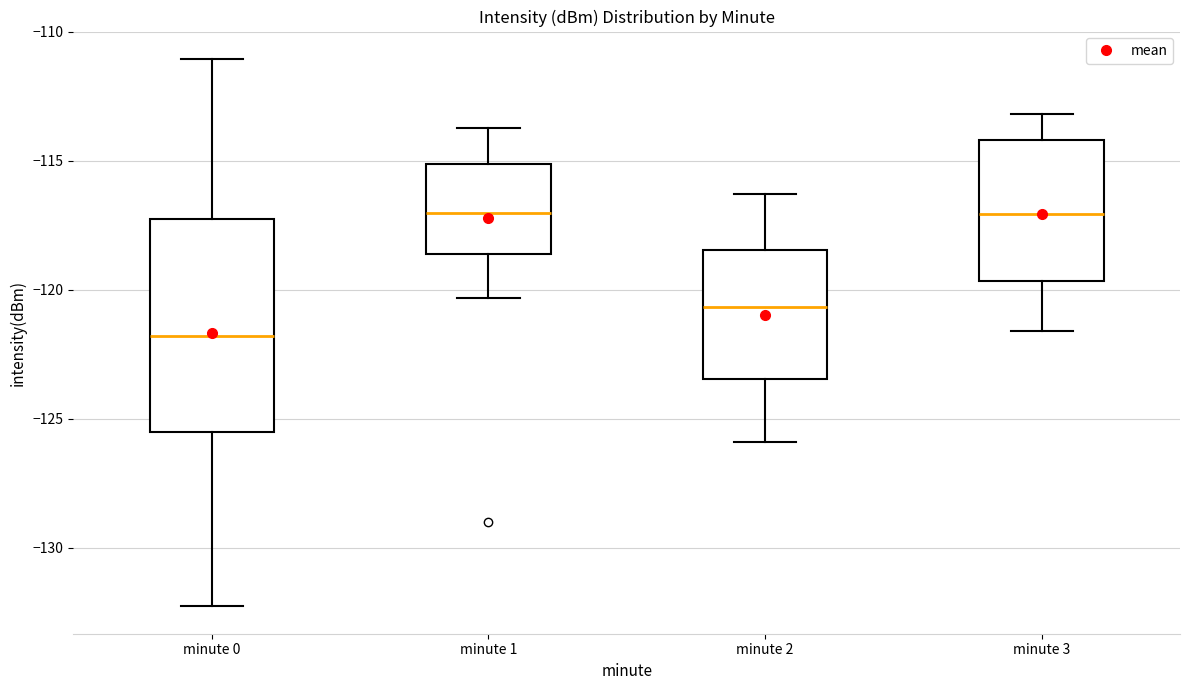

Reading left to right, transcribe this box plot: for each box, give where its median line is, the range the box spans, and where its two whiskers end, as read against the y-axis. The values are not printed on the chart, so give them approximately, as read against the axis.

minute 0: median -122.0, box -125.5 to -117.0, whiskers -132.5 to -111.0
minute 1: median -117.0, box -118.5 to -115.0, whiskers -120.5 to -113.5
minute 2: median -120.5, box -123.5 to -118.5, whiskers -126.0 to -116.5
minute 3: median -117.0, box -119.5 to -114.0, whiskers -121.5 to -113.0